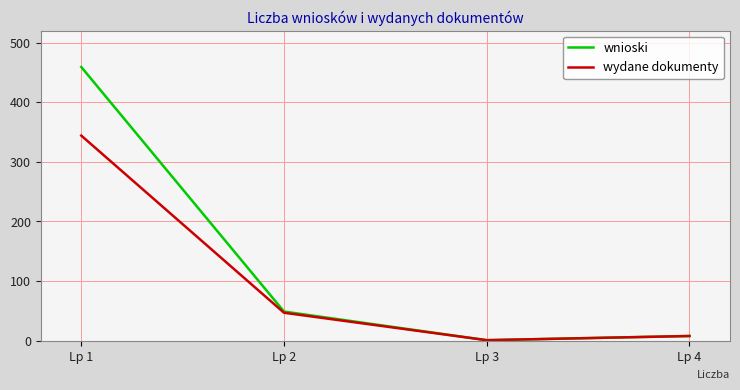

At which label is wnioski closest to 230?

Lp 2